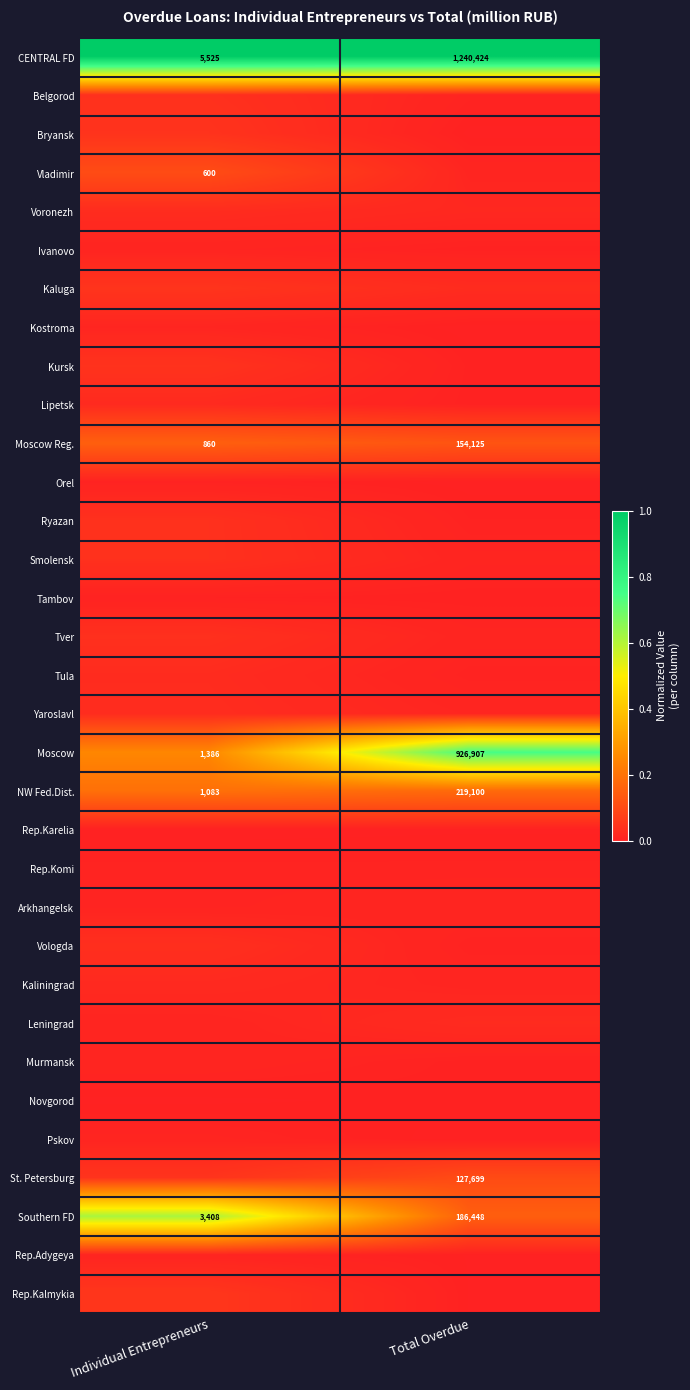

Which category has the lowest value in the Southern FD series?

Individual Entrepreneurs